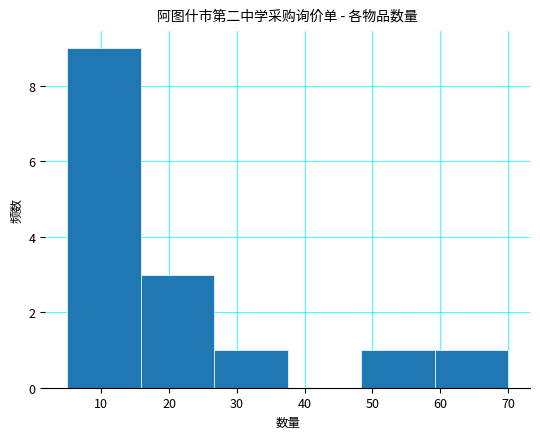

Does the chart contain stacked bars?

No